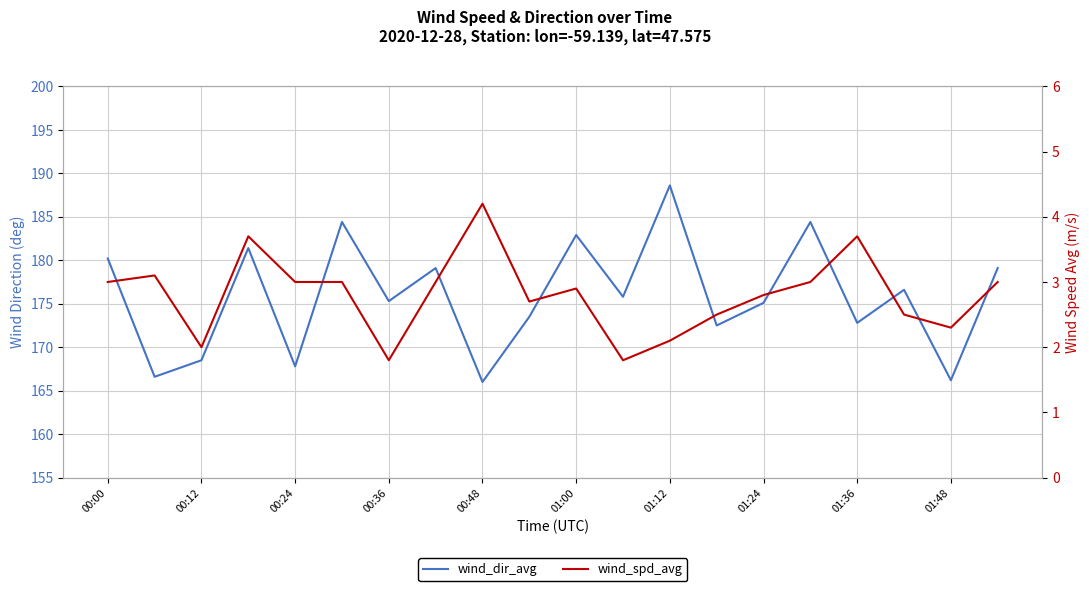

How many data points in wind_dir_avg are above 175?

12